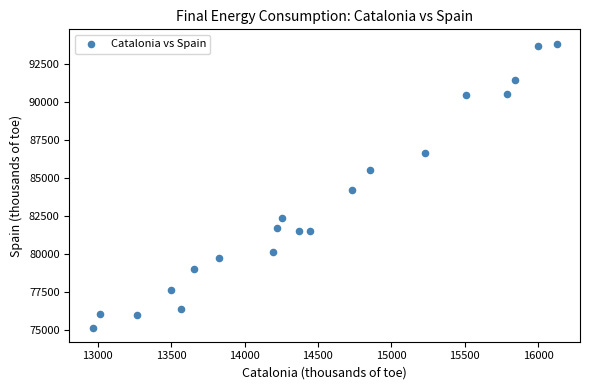

What Y value in the scatter plot is closest to 84499?

84195